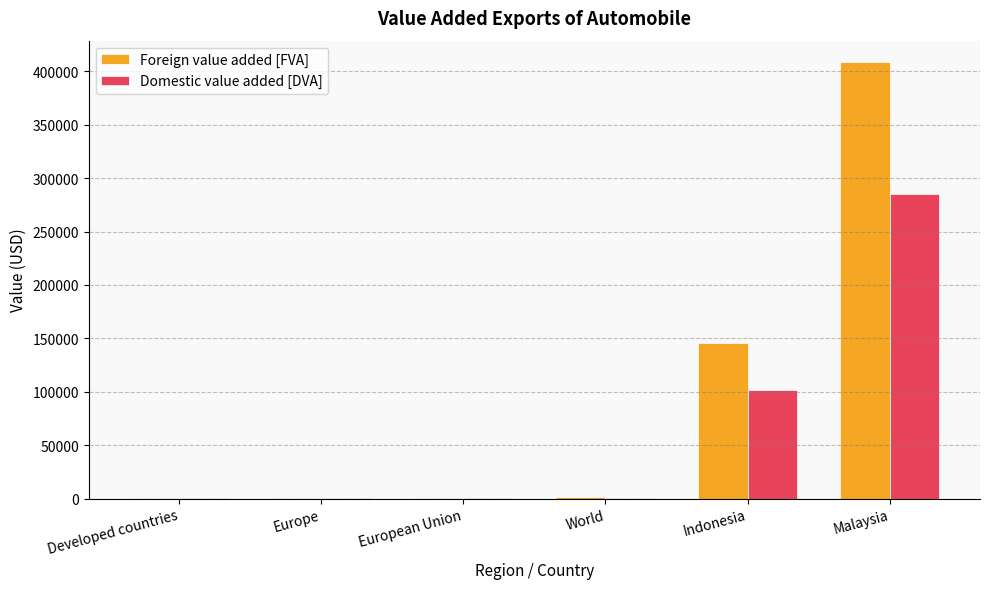

The value of Foreign value added [FVA] at Indonesia is 101160.5. True or false?

False